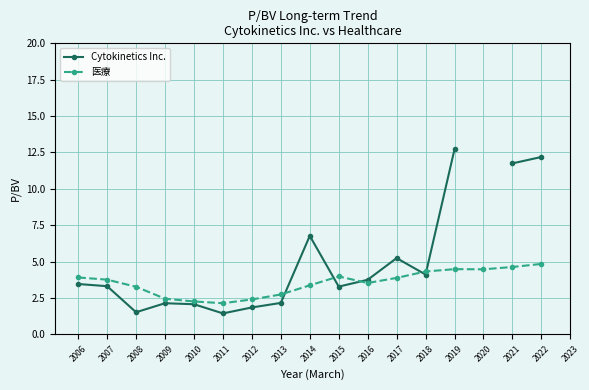

What is the highest value of the 医療 series?

4.8